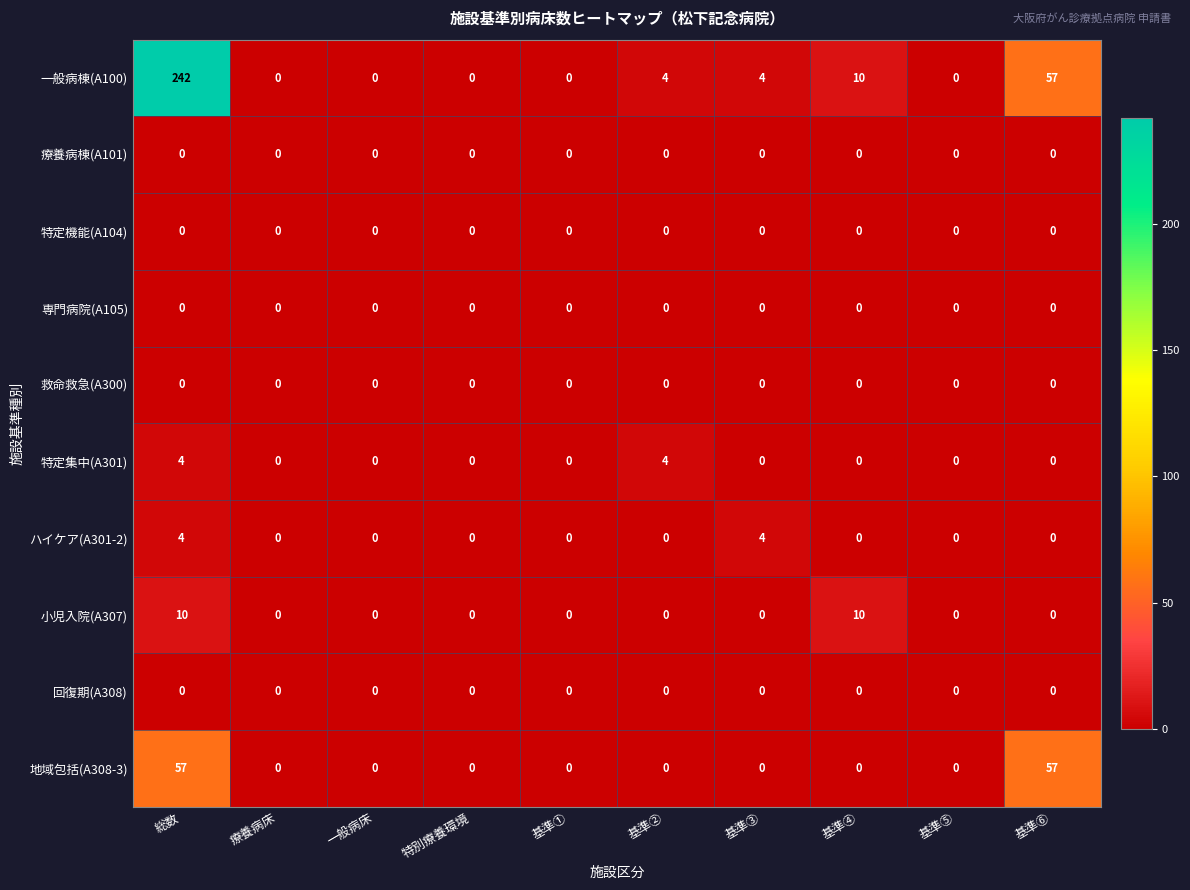

How many series are shown in this chart?

10